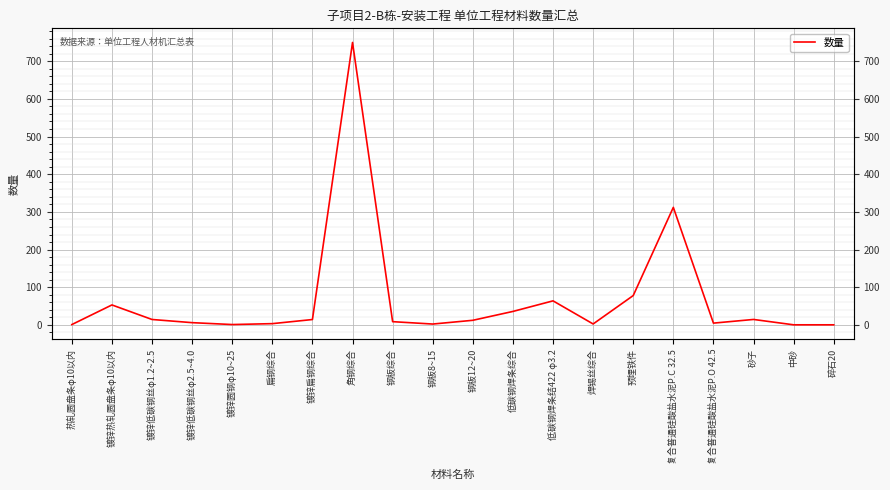

What is the change in value from 镀锌低碳钢丝φ2.5~4.0 to 砂子?

+8.5